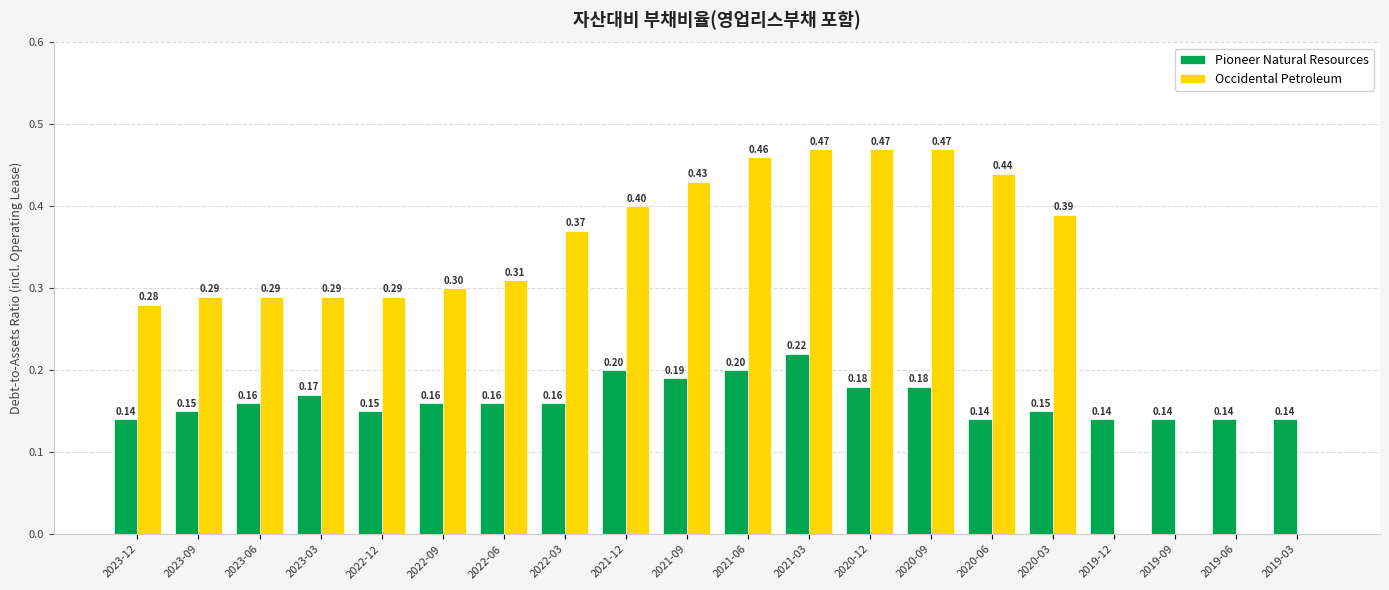

At which category is the sum across all series the highest?

2021-03